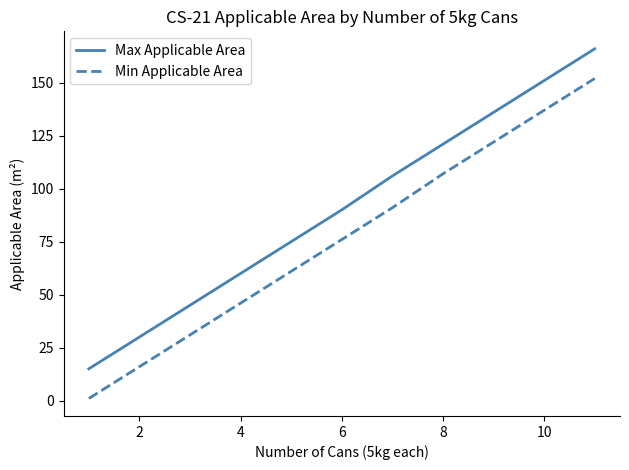

True or false: Max Applicable Area and Min Applicable Area cross at least once.

False